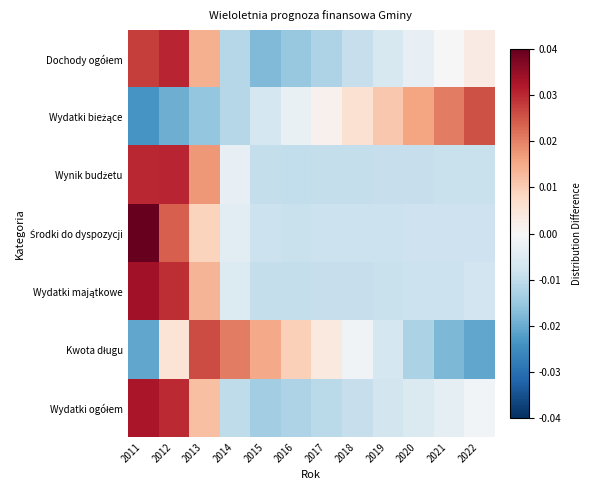

Which series has the largest total across all categories?

Środki do dyspozycji